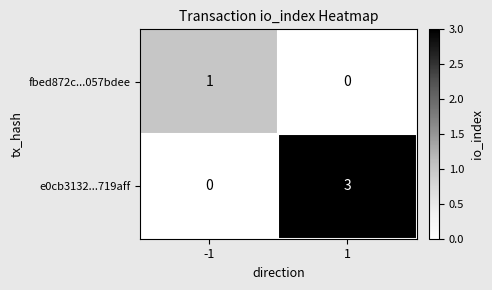

How many categories are shown in the chart?

2